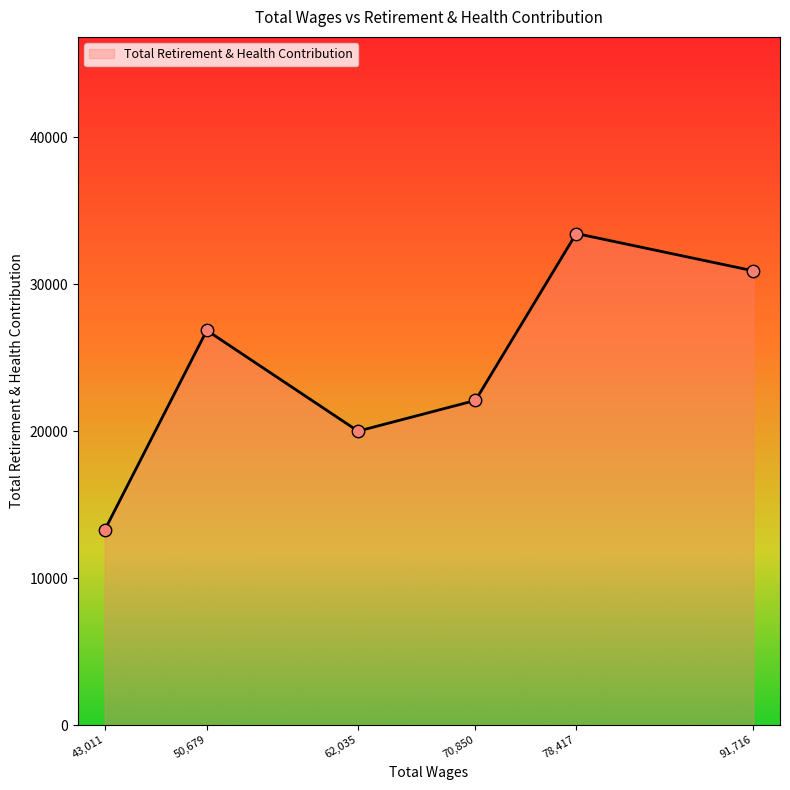

What is the ratio of the value at 91,716 to the value at 50,679?

1.2